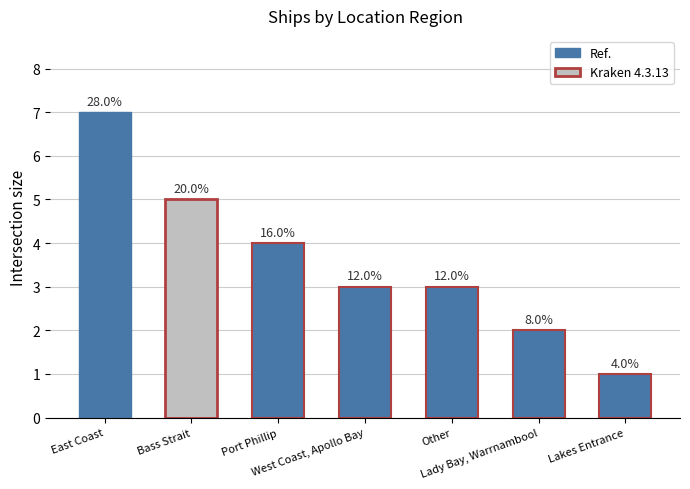

Rank the categories by value from lowest to highest.

Lakes Entrance, Lady Bay, Warrnambool, West Coast, Apollo Bay, Other, Port Phillip, Bass Strait, East Coast